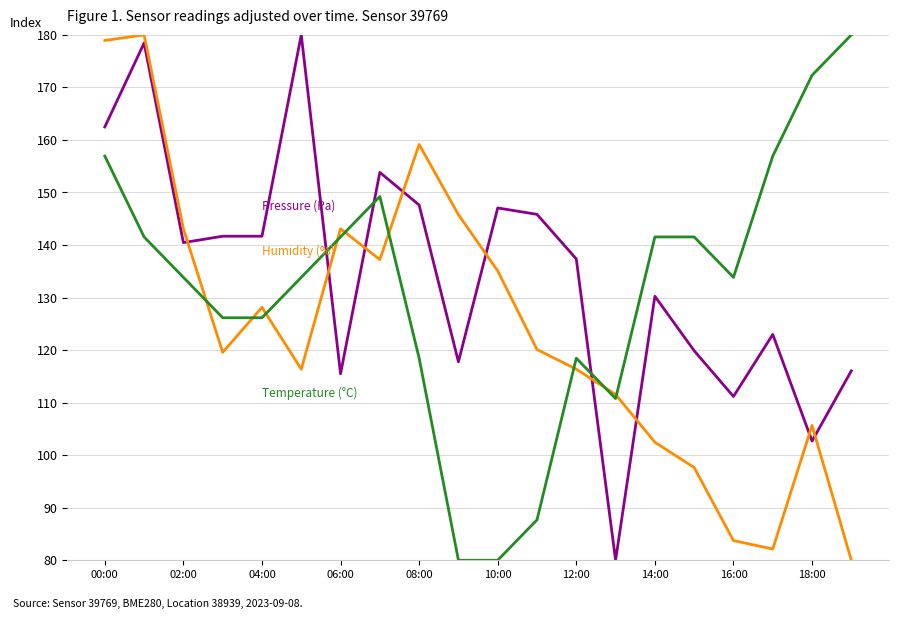

What is the minimum value shown in the chart?

80.0